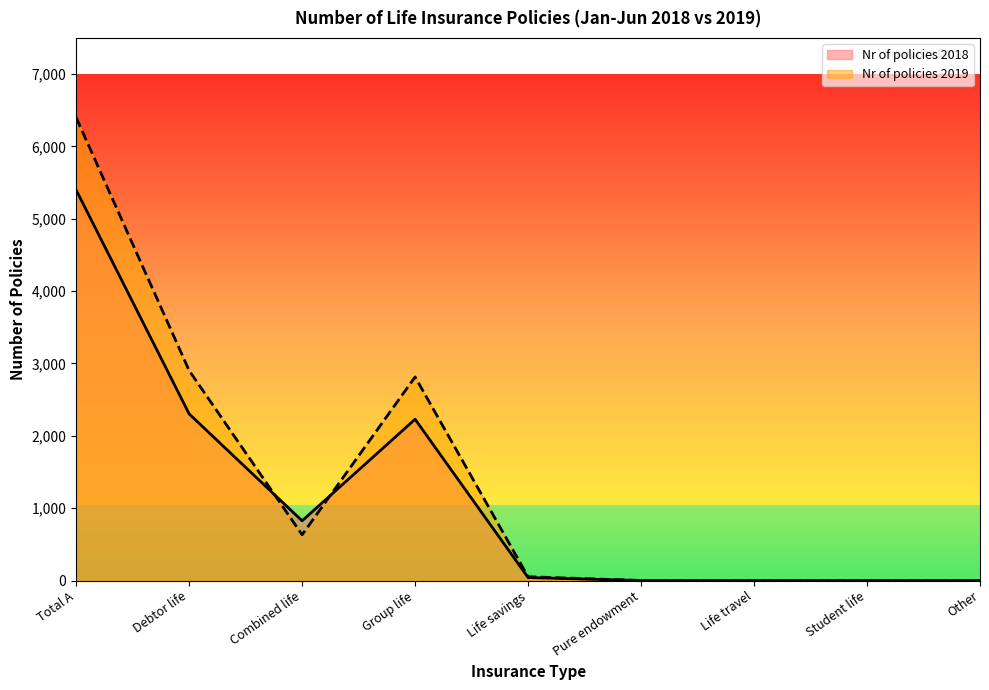

True or false: Nr of policies 2018 has more than 2 interior local peaks.

False